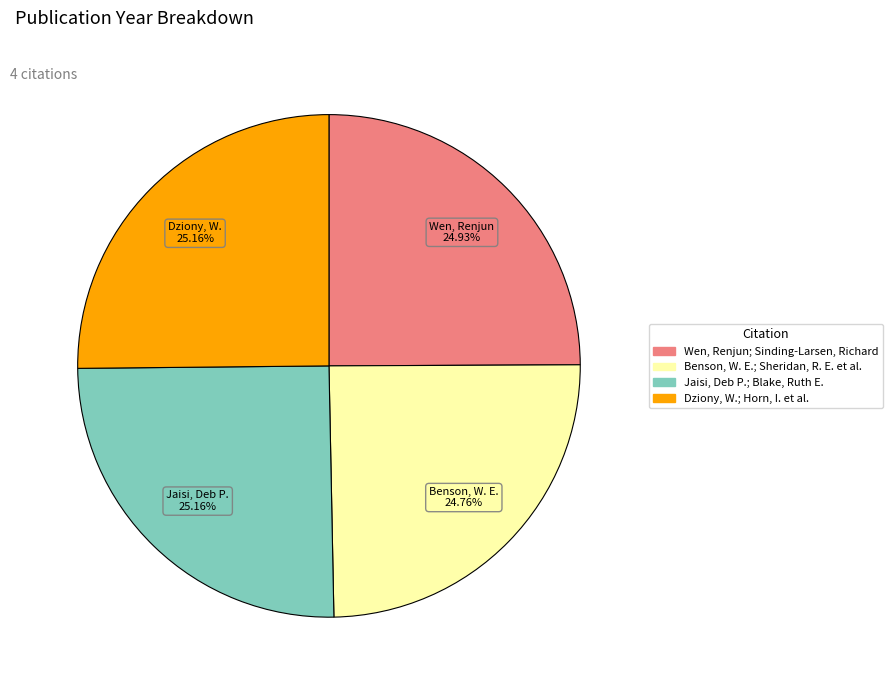

What percentage is the Jaisi, Deb P.; Blake, Ruth E. slice, to the nearest percent?

25%